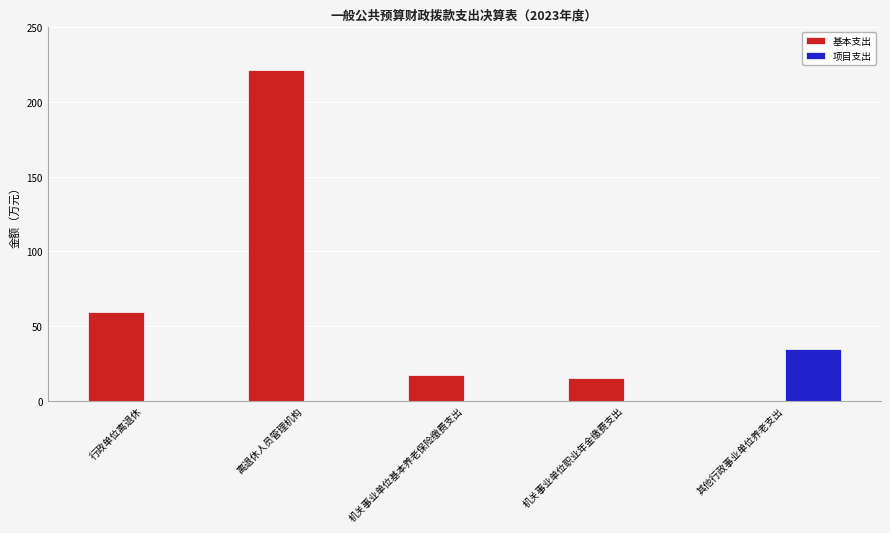

What is the sum of the 项目支出 values at 离退休人员管理机构 and 其他行政事业单位养老支出?

34.9